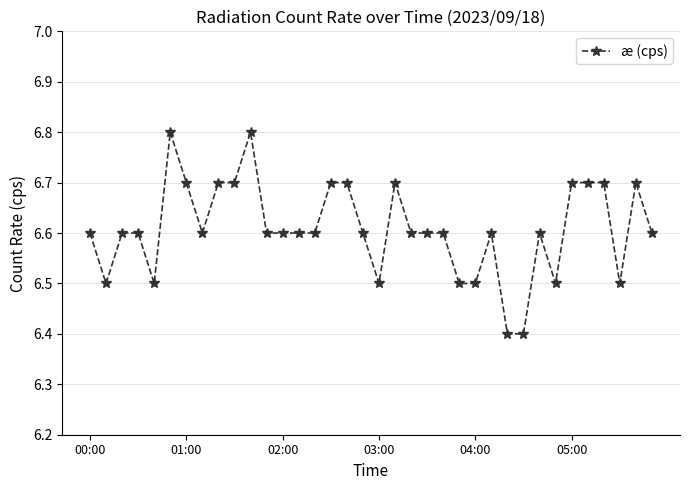

Is this an area chart (filled region under the line)?

No